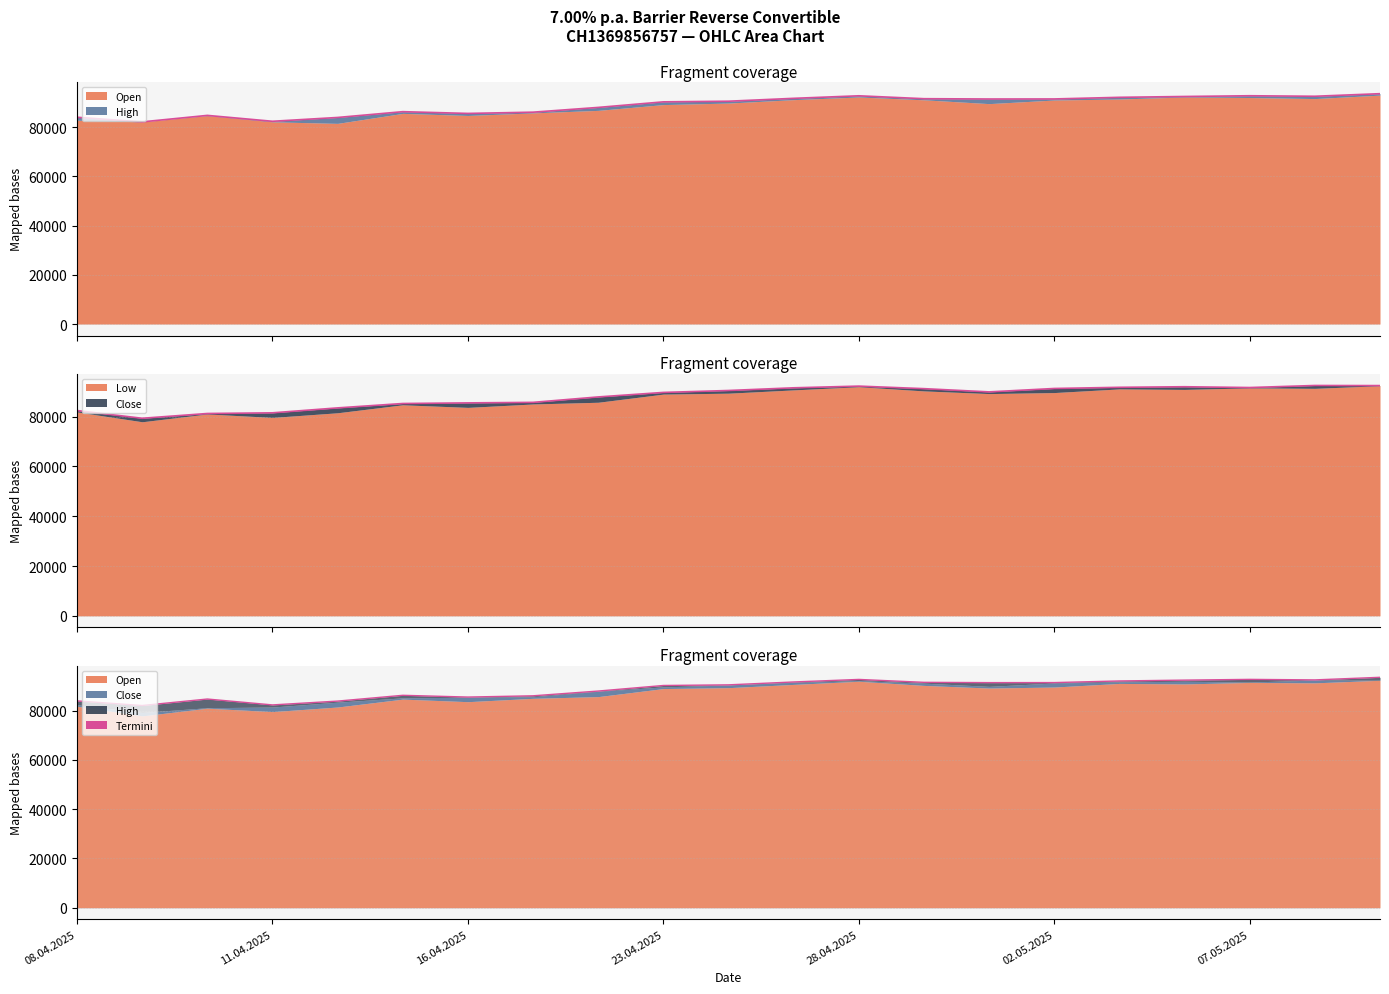

Is it true that the value at 02.05.2025 is 32981?

False